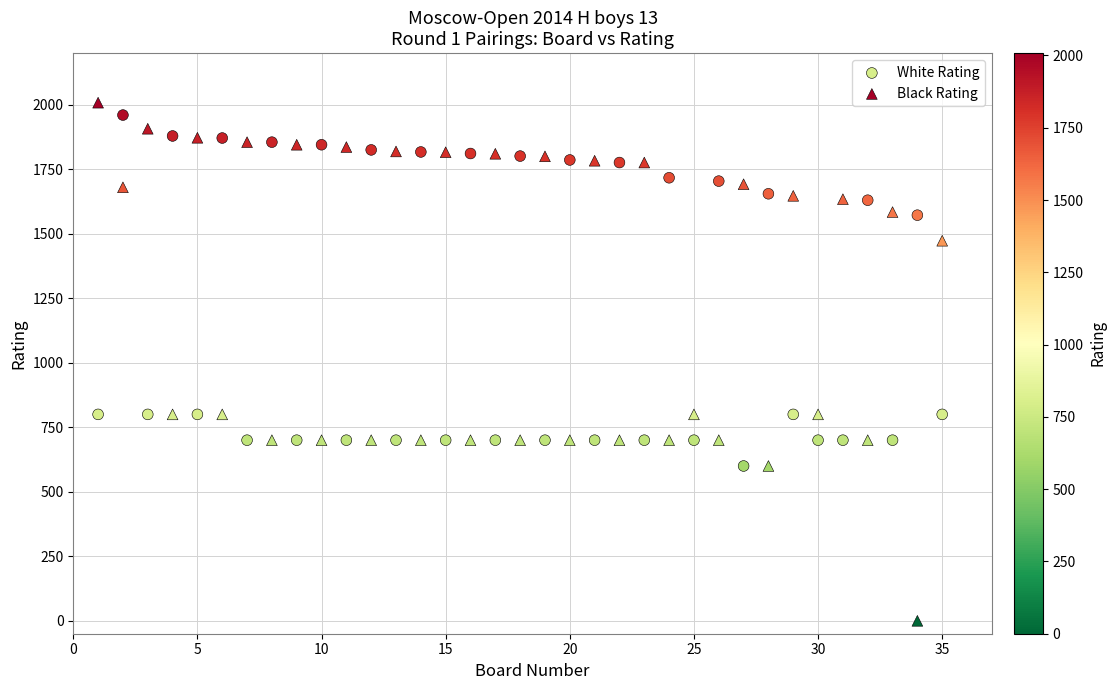

Which series contains the highest Y value?

Black Rating